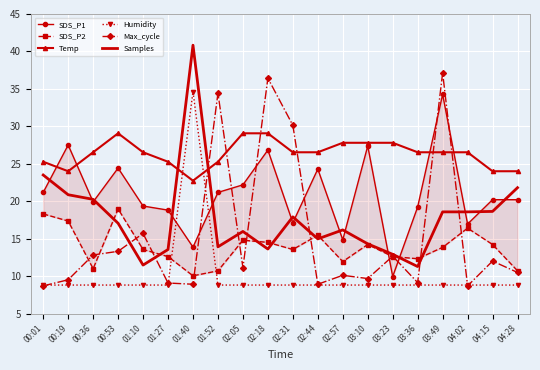

True or false: Max_cycle and SDS_P1 intersect in this chart.

True